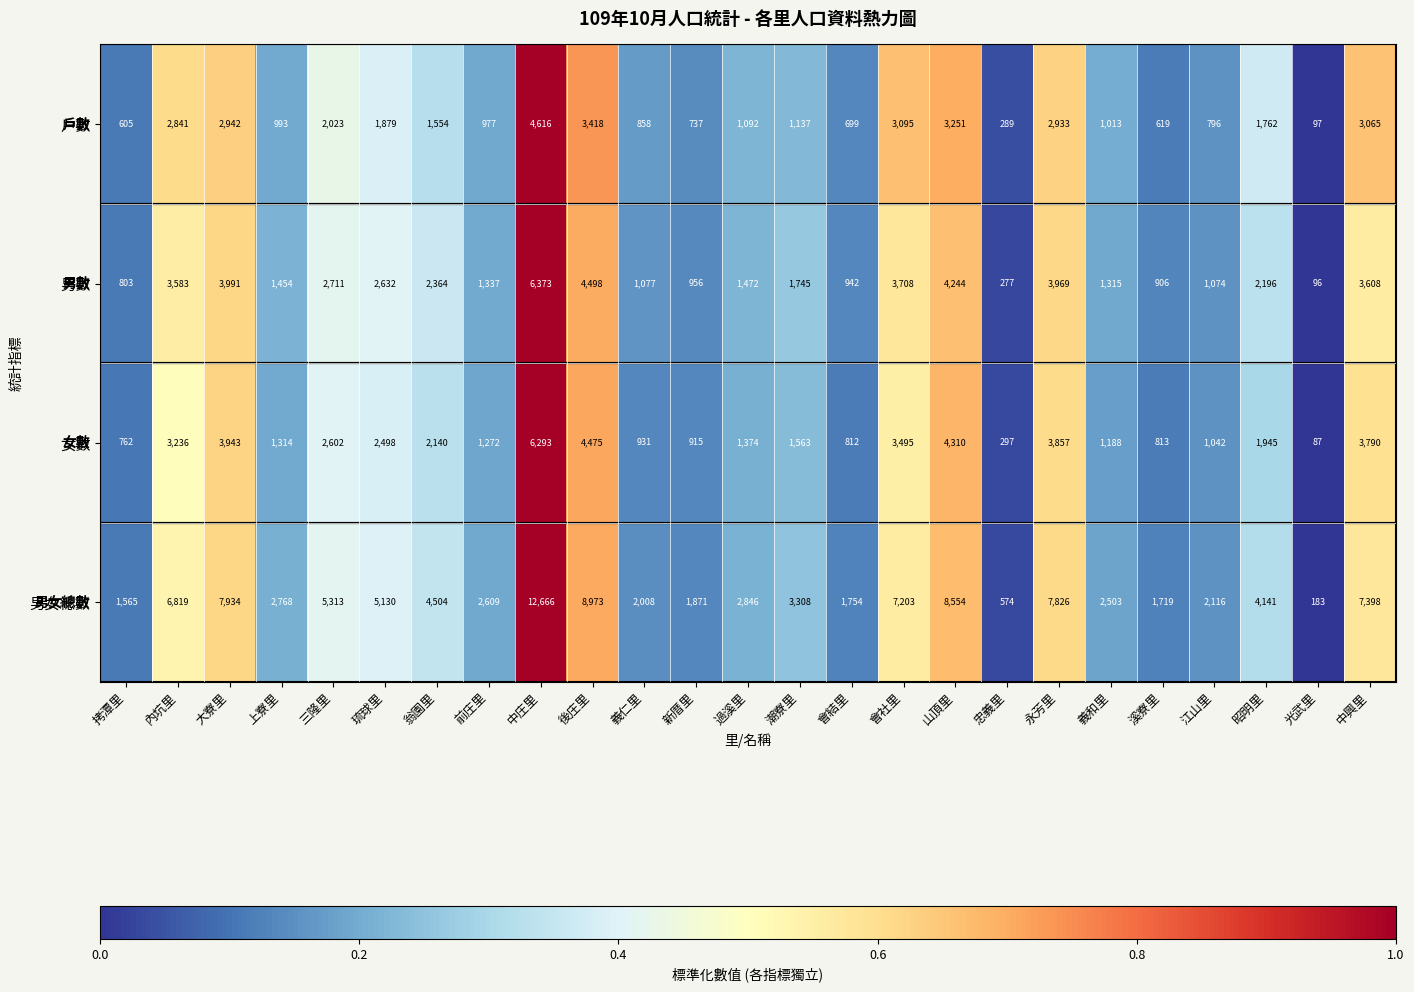

What is the average value of the 男數 series?

2293